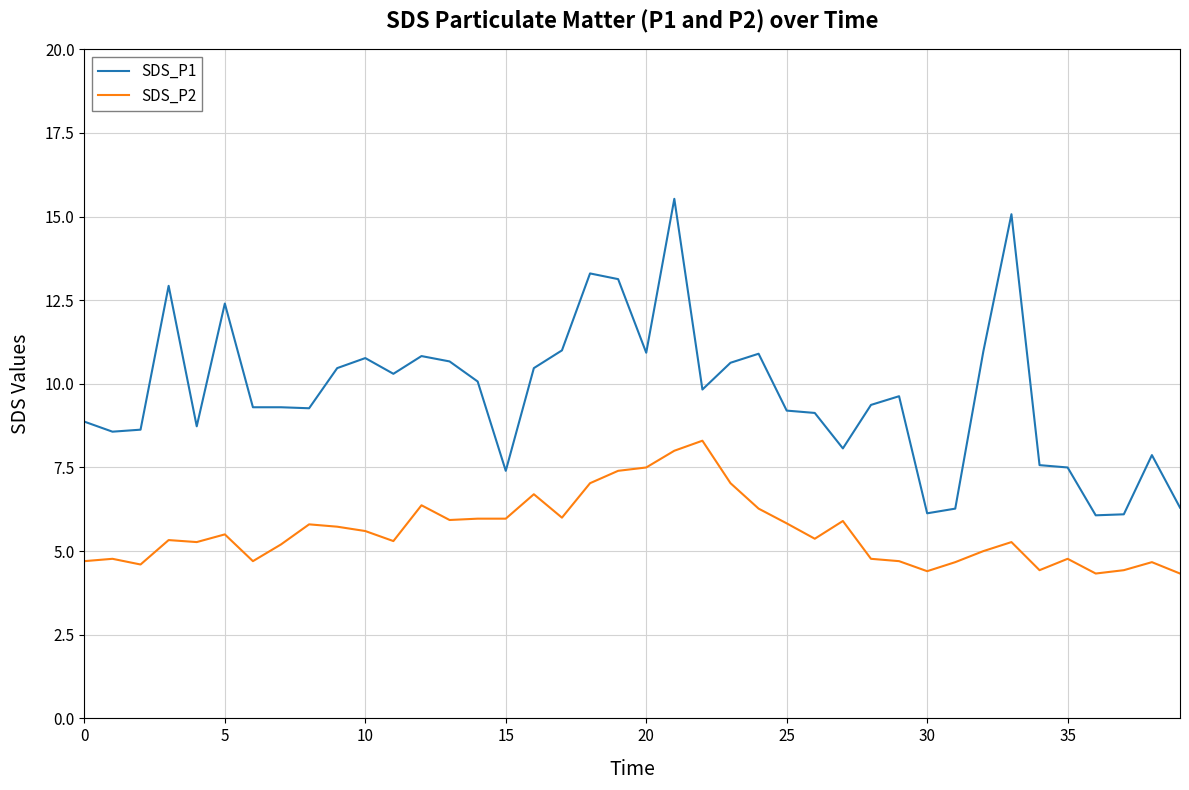

Which series has the largest total across all categories?

SDS_P1